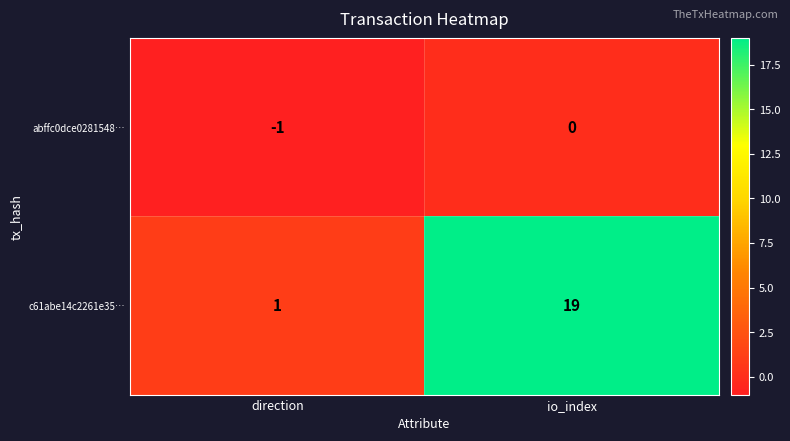

At which category is the sum across all series the highest?

io_index